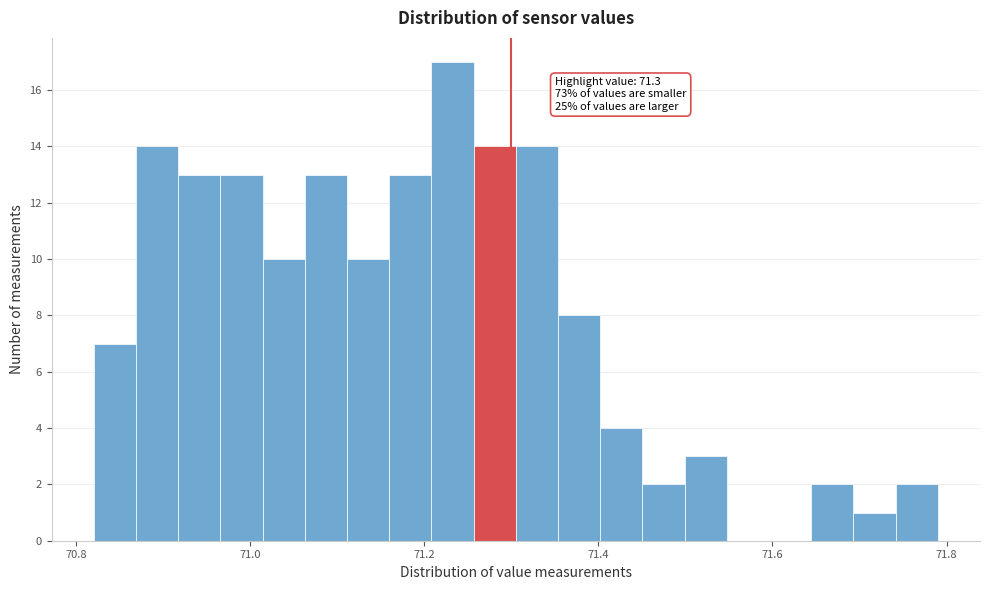

Read against the x-axis, roughly where is the centre of the tallest bar?

71.24